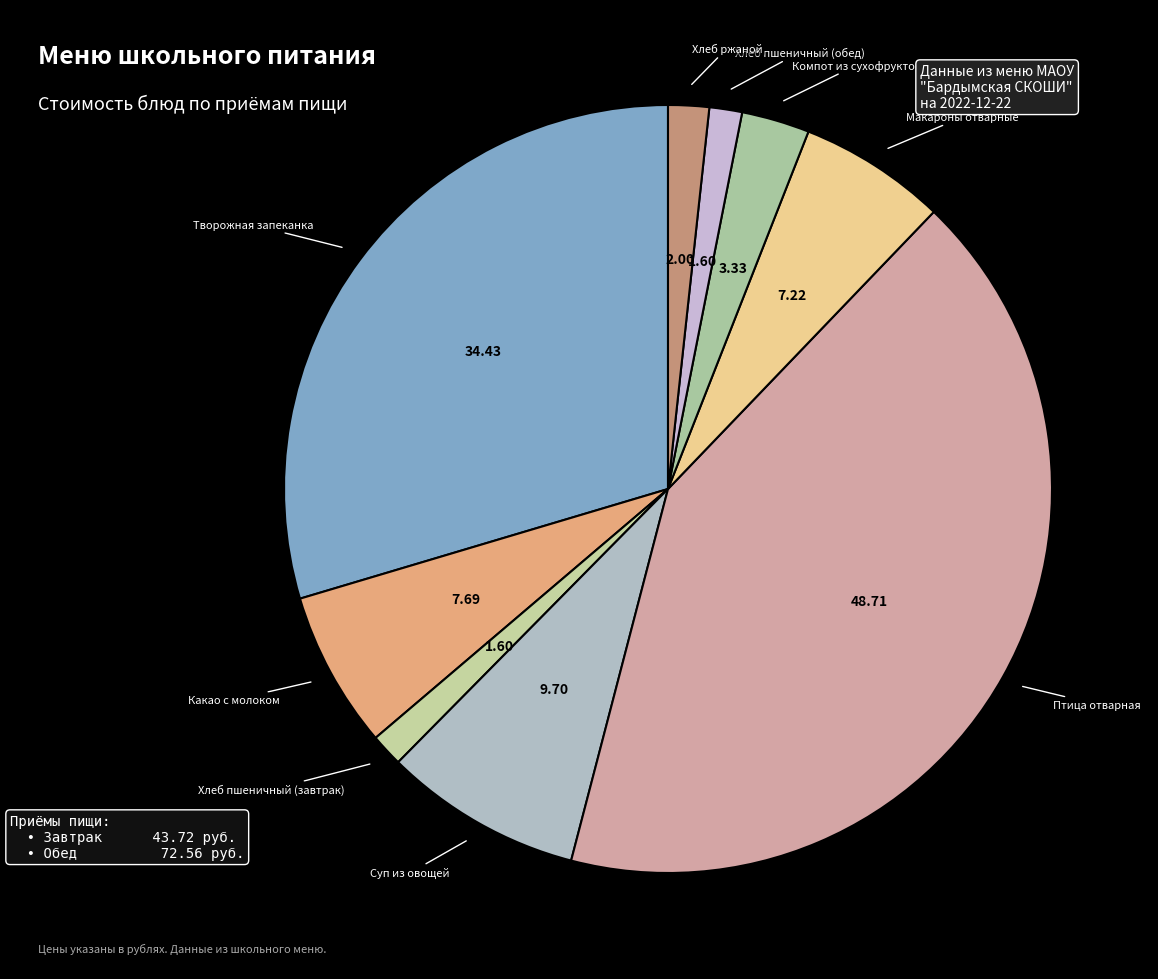

Rank the categories by value from highest to lowest.

Птица отварная, Творожная запеканка, Суп из овощей, Какао с молоком, Макароны отварные, Компот из сухофруктов, Хлеб ржаной, Хлеб пшеничный (завтрак), Хлеб пшеничный (обед)